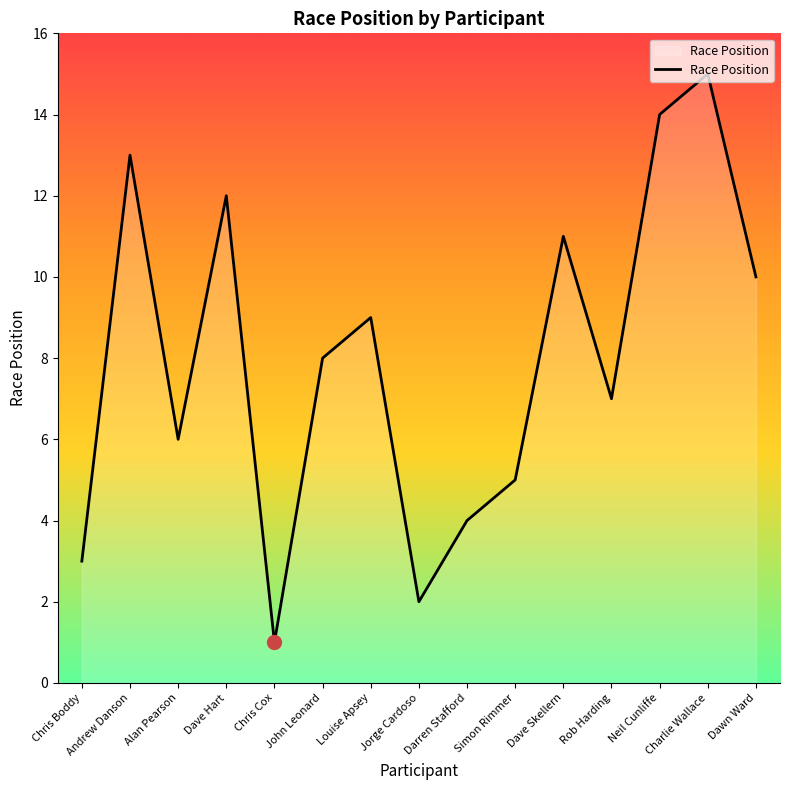

What is the label of the 2nd point from the left?

Andrew Danson